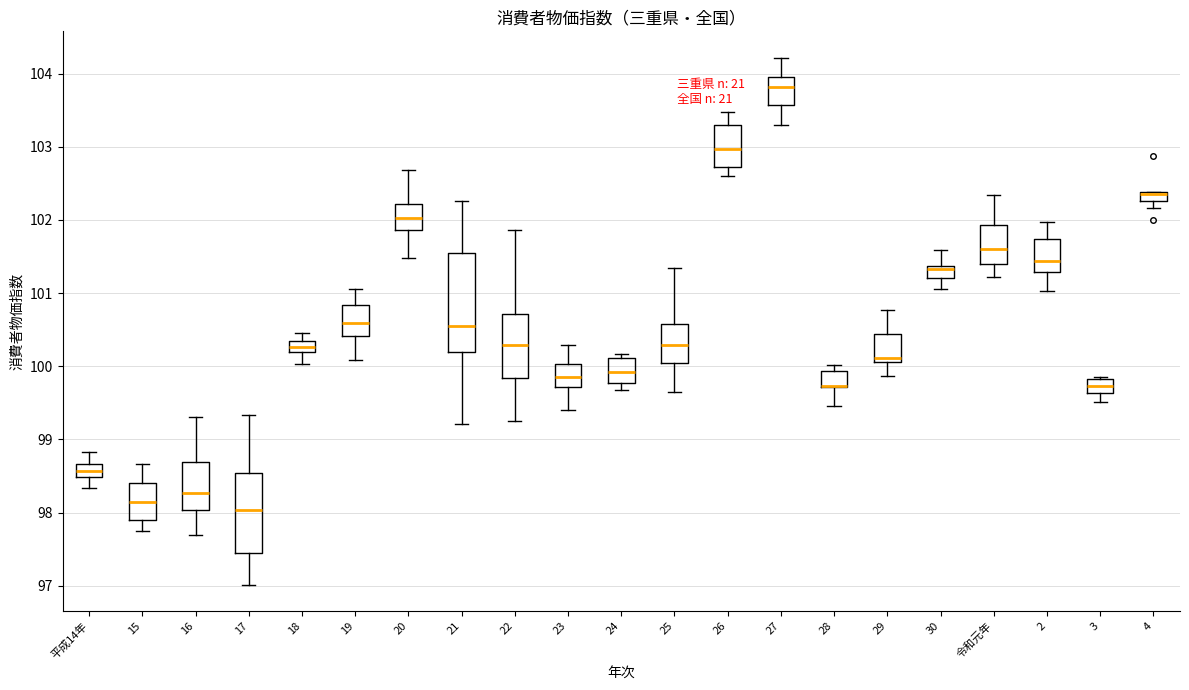

Where does the lower whisker of the box for 20 end on the y-axis? The values are not printed on the chart, so give them approximately, as read against the axis.

101.5